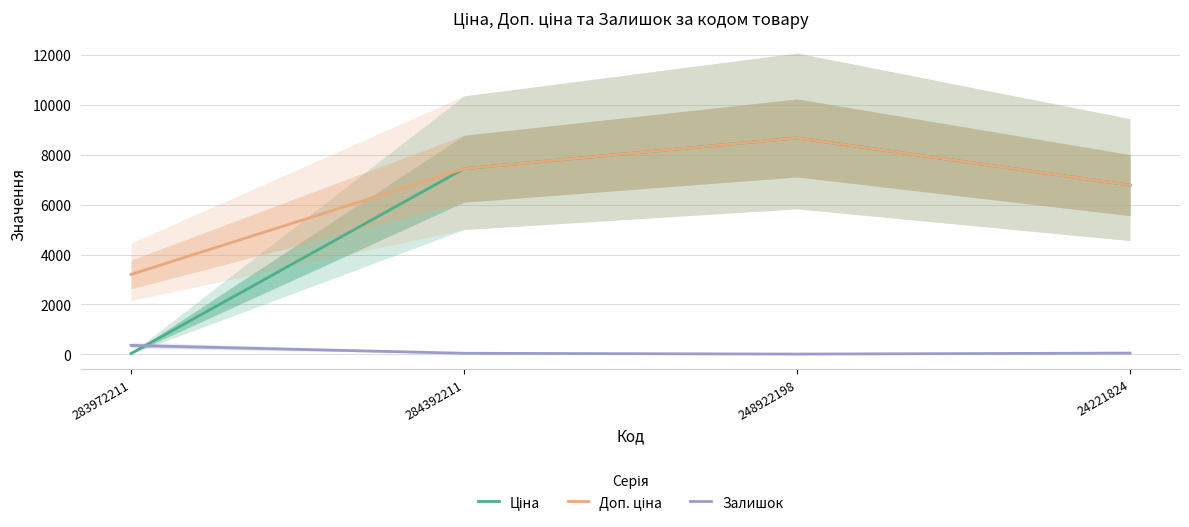

Rank the series by their maximum value, from highest to lowest.

Ціна, Доп. ціна, Залишок